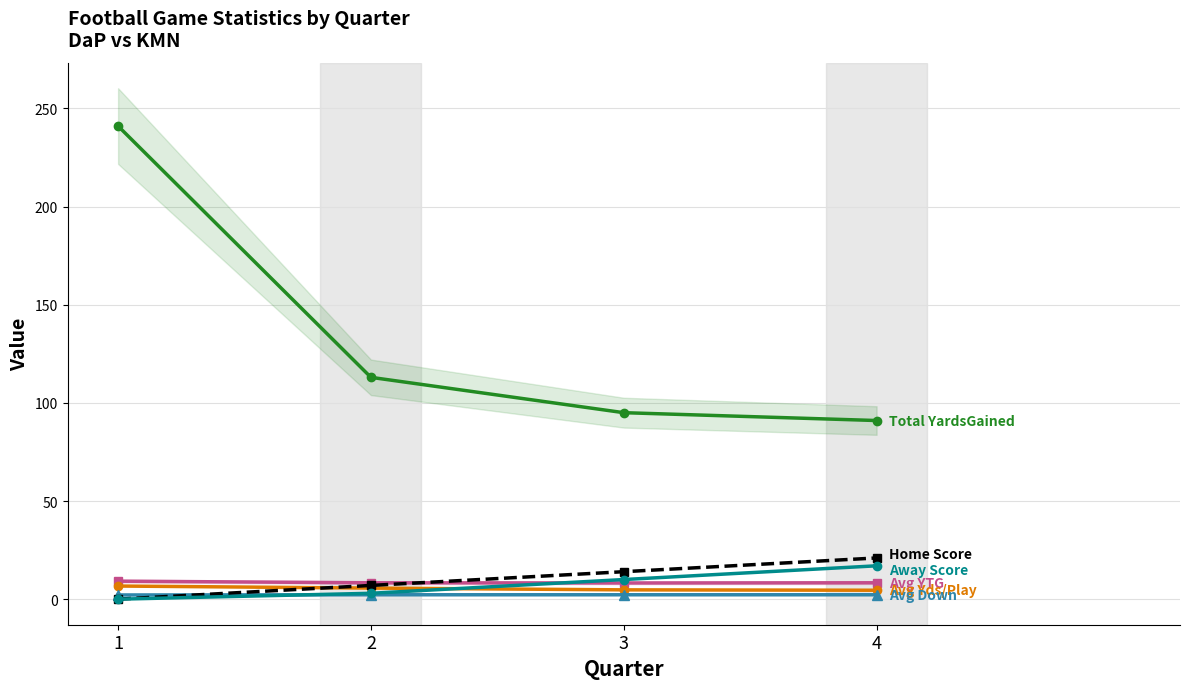

Is it true that Avg Down equals 1.0 at 3?

False